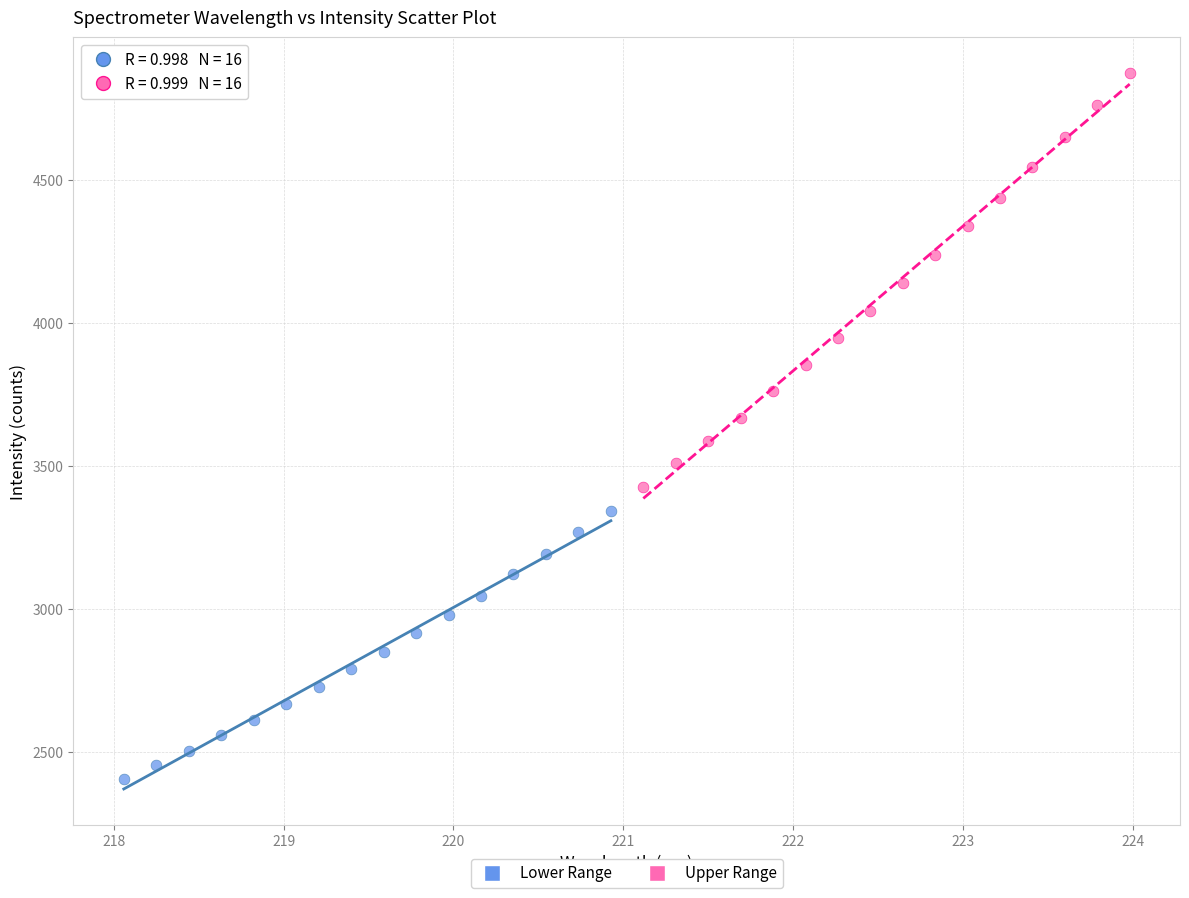

Which series contains the lowest Y value?

Lower Range